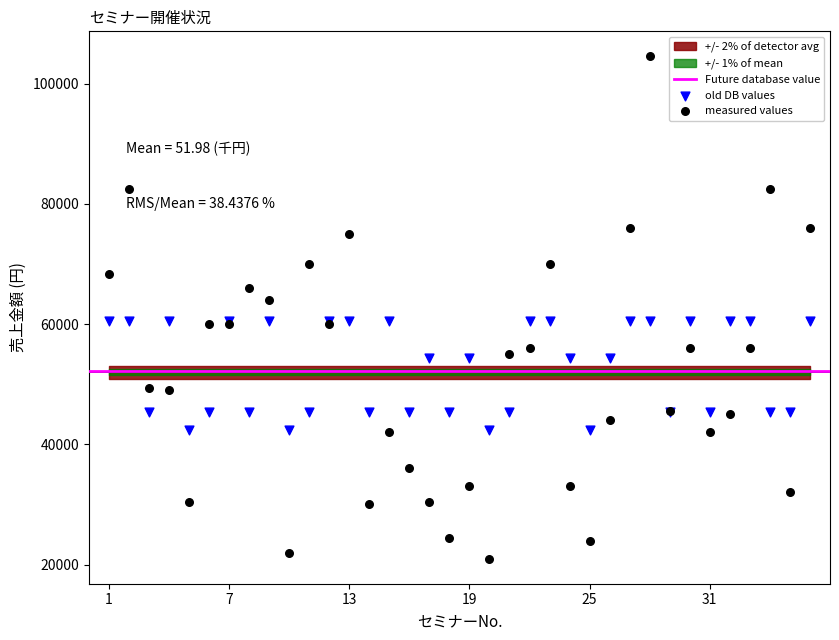

Which series reaches the maximum Y coordinate?

measured values